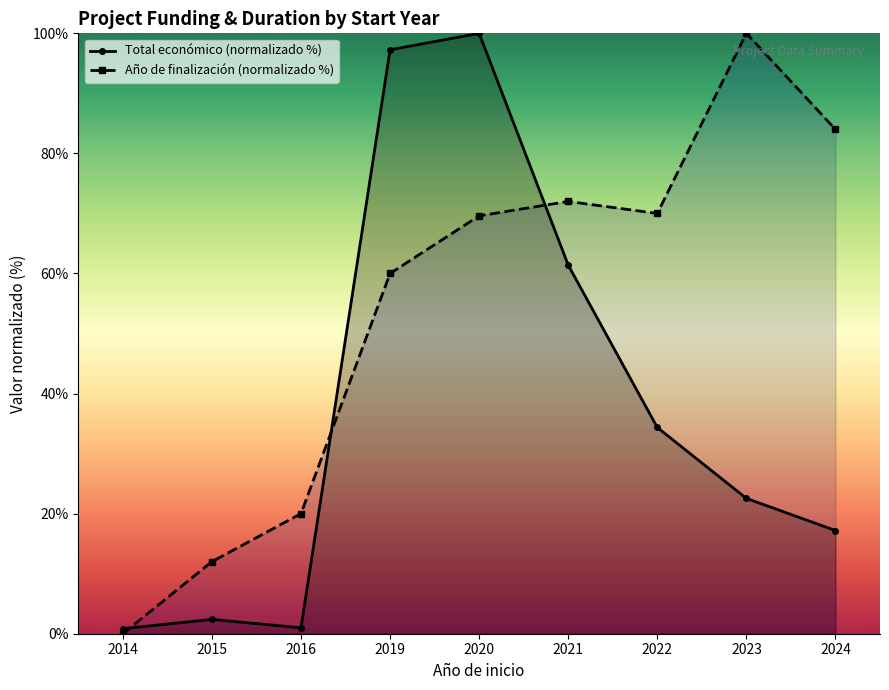

Which series has the widest spread of values?

Año de finalización (normalizado %)